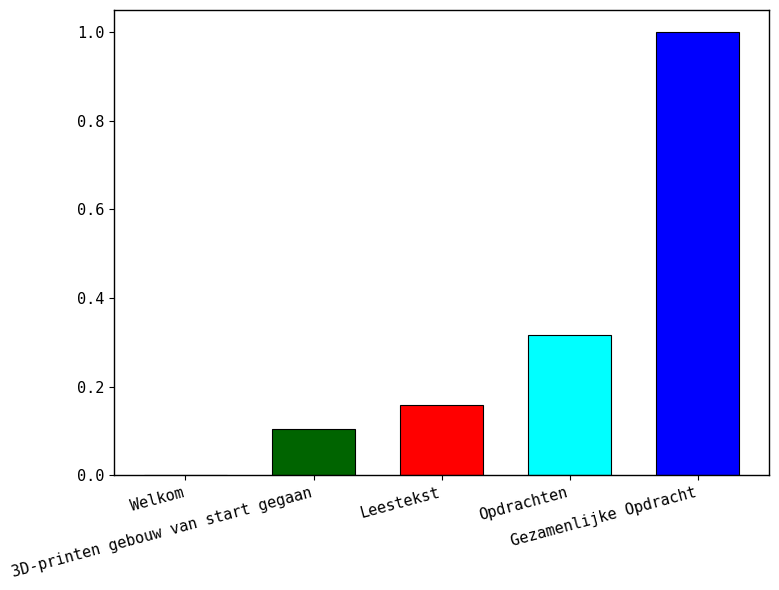

What is the maximum value shown in the chart?

1.0